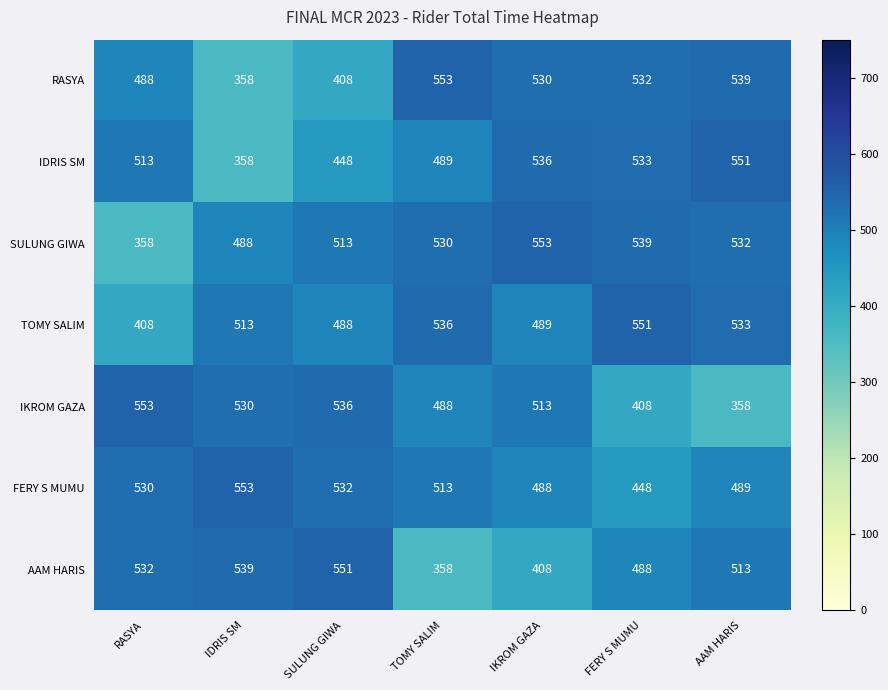

Which series changed the most between IDRIS SM and AAM HARIS?

IDRIS SM